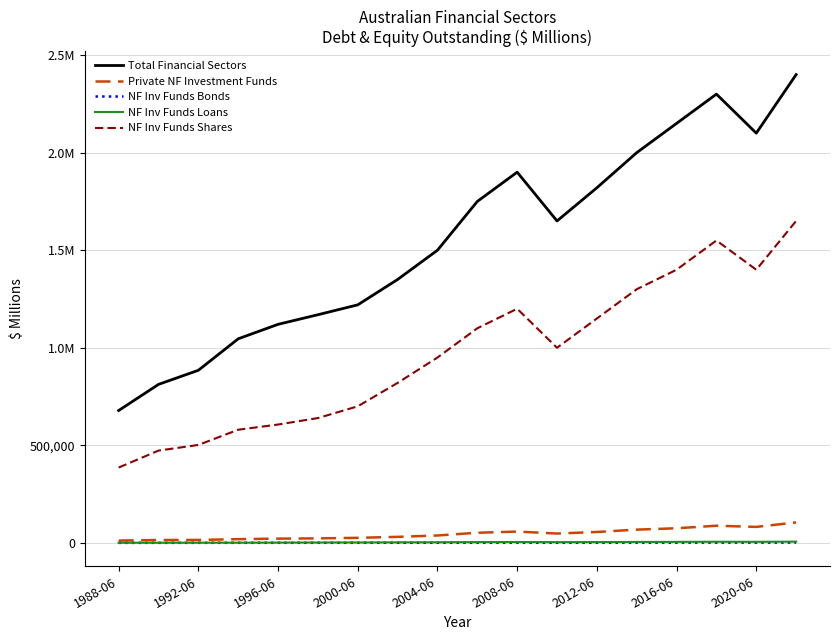

At which category does Total Financial Sectors reach its first local peak?

2008-06